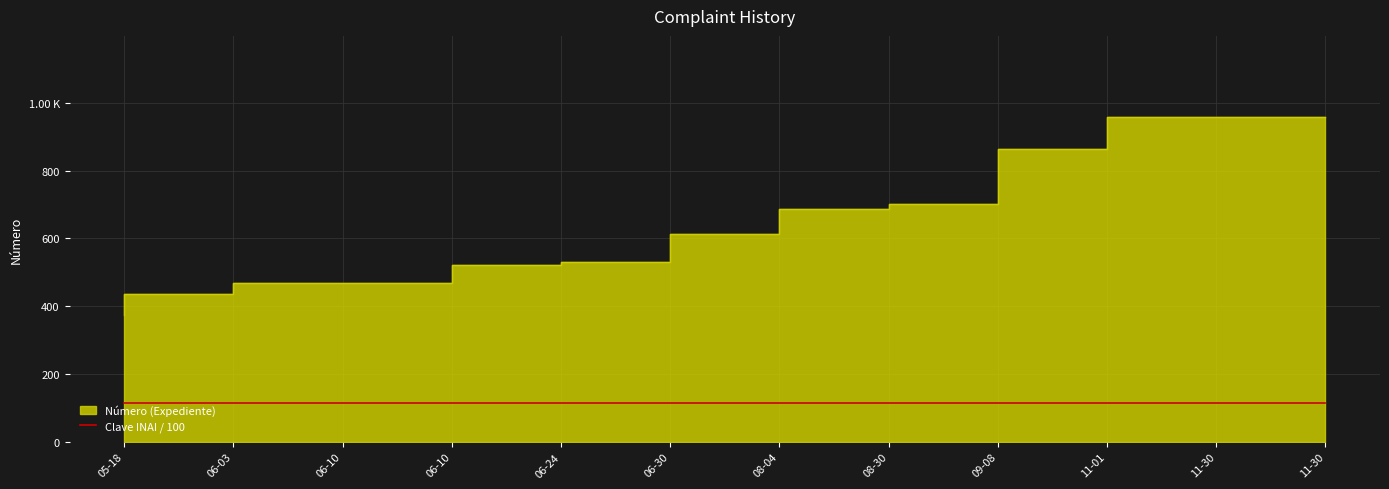

What is the value of the 7th point from the left?

614